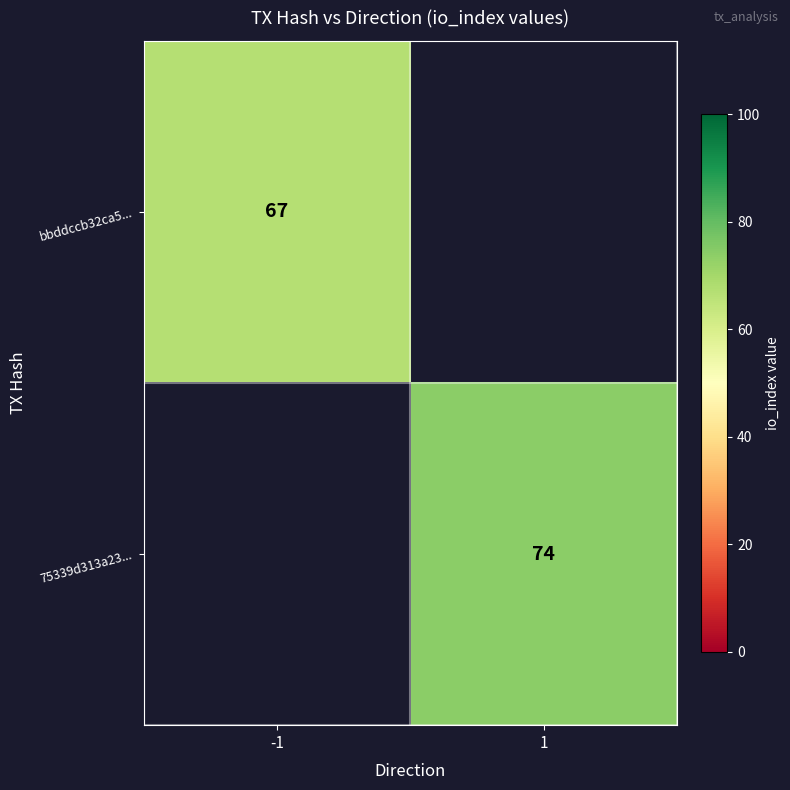

The 75339d313a23... series shows 74 at 1. True or false?

True